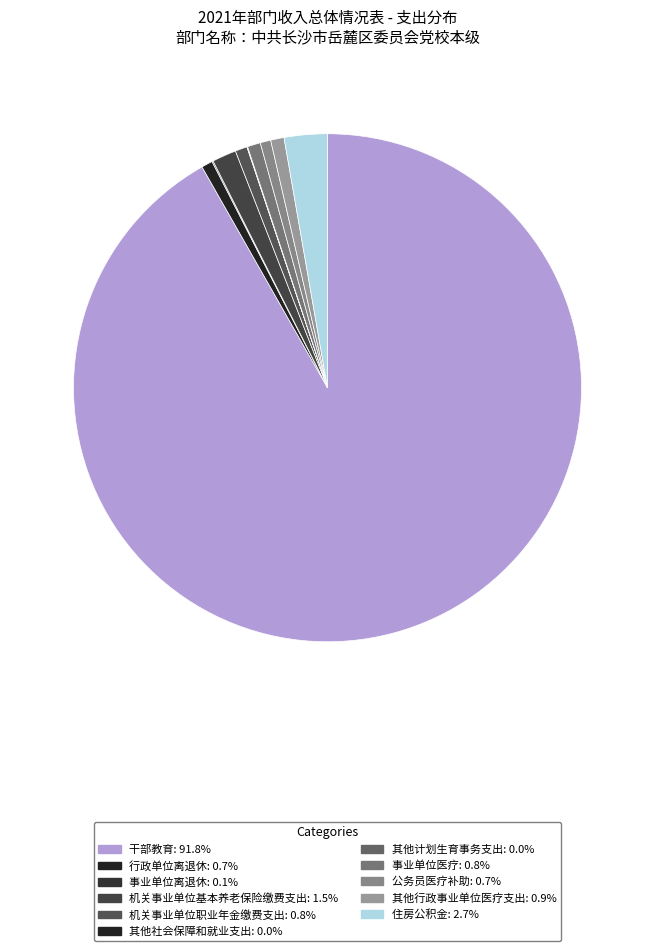

Which category has the smallest portion of the pie?

其他计划生育事务支出